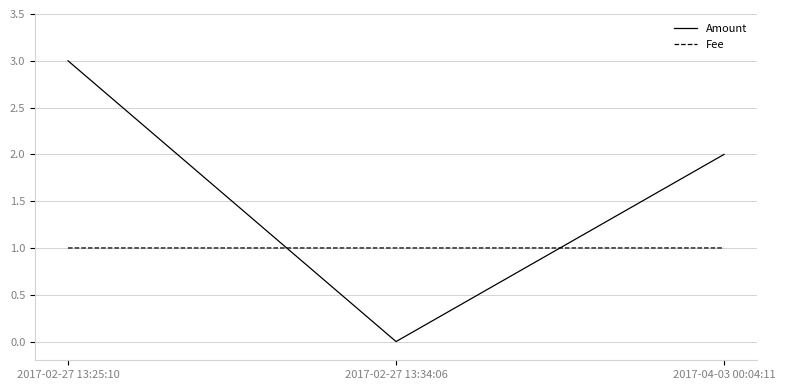

What is the maximum value shown in the chart?

3.0